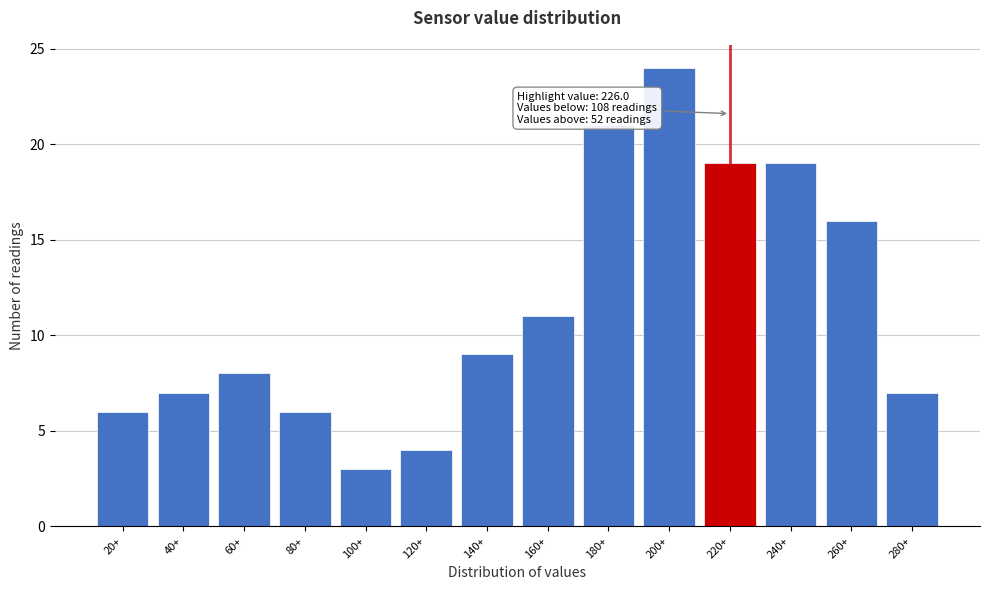

Reading left to right, transcribe all the data shown in this chart.

20+=6	40+=7	60+=8	80+=6	100+=3	120+=4	140+=9	160+=11	180+=21	200+=24	220+=19	240+=19	260+=16	280+=7